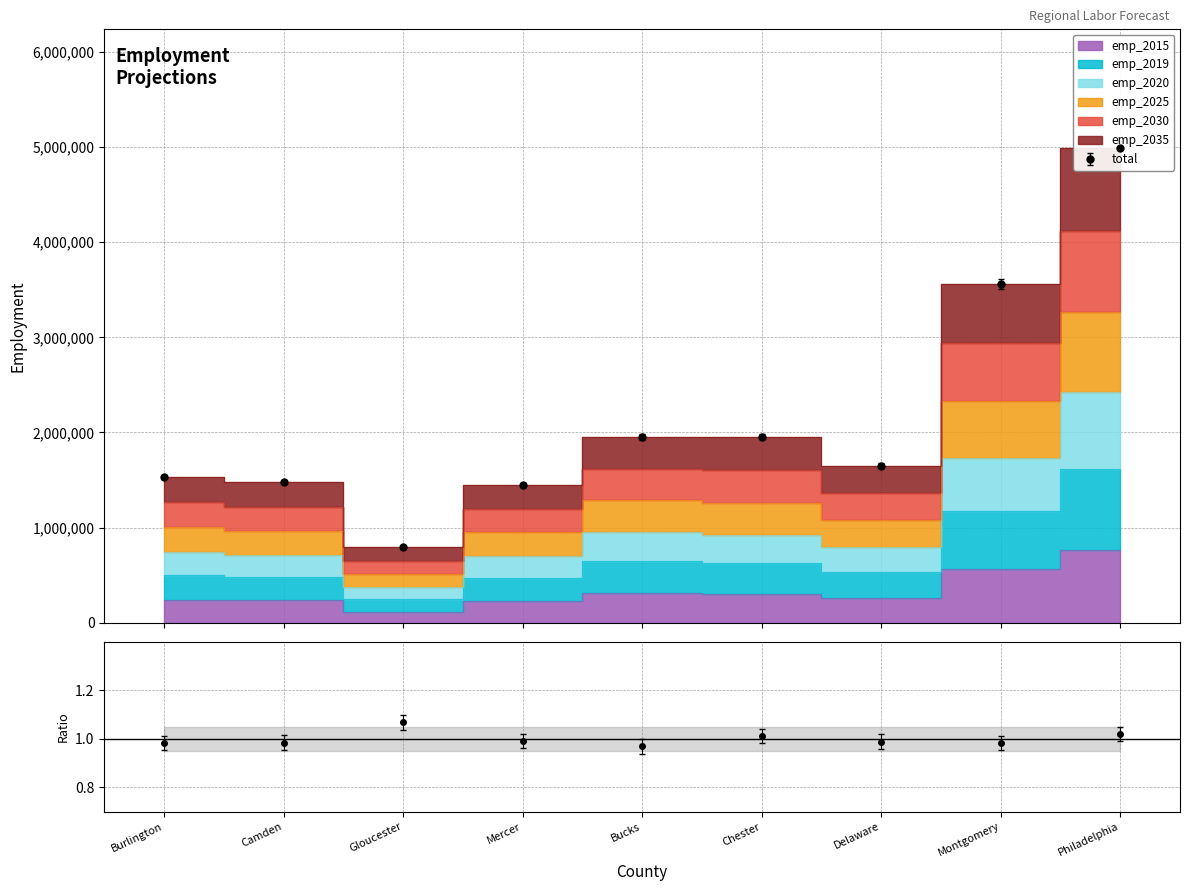

Is the value of emp_2025 at Philadelphia greater than the value of emp_2020 at Bucks?

Yes